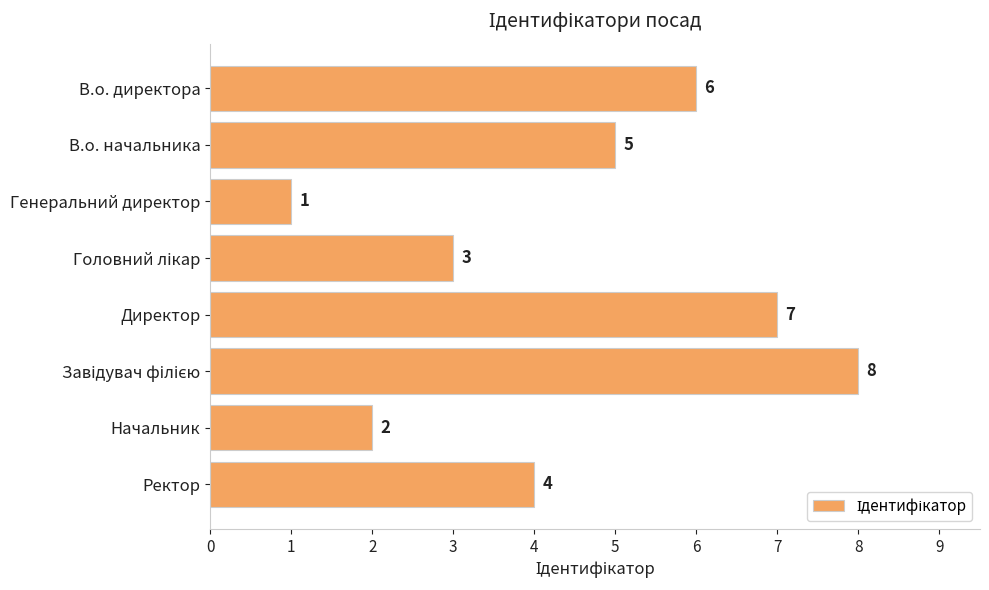

Where is the data nearest to the value 4?

Ректор